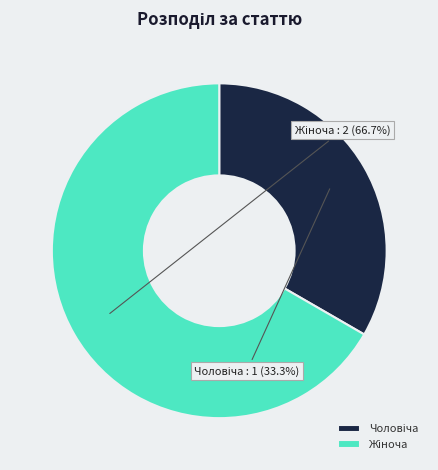

To the nearest percent, what is the average slice percentage?

50%